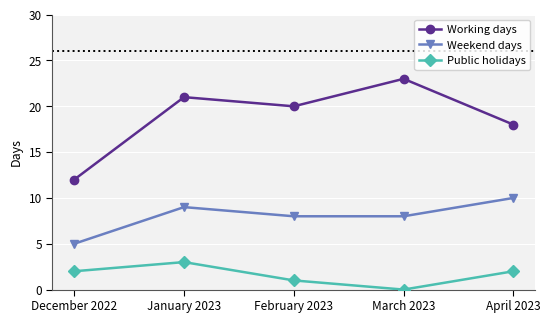

At which category is the sum across all series the highest?

January 2023